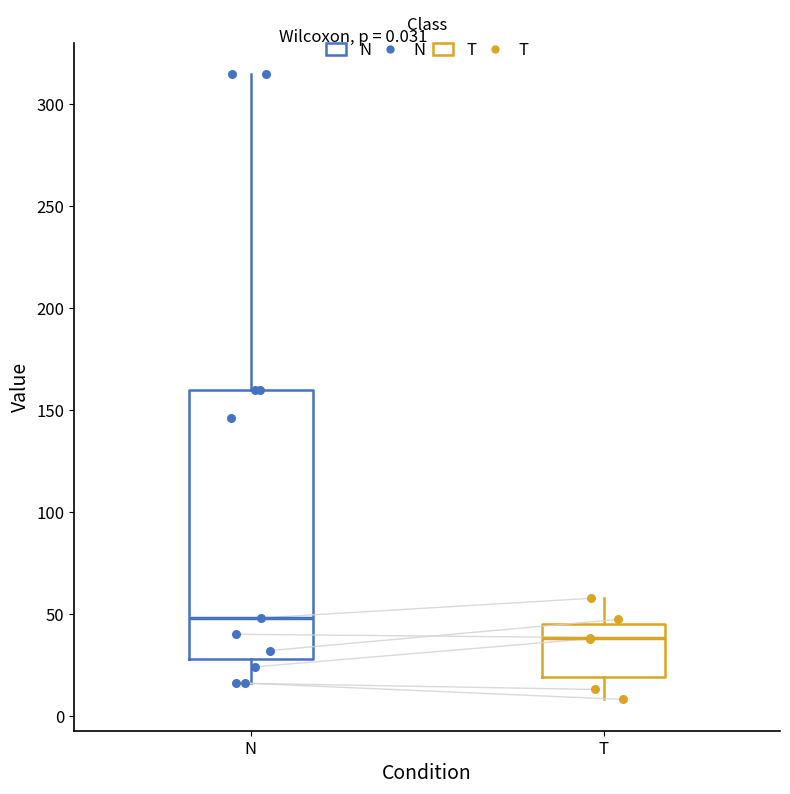

Which box's median line is the highest?

N